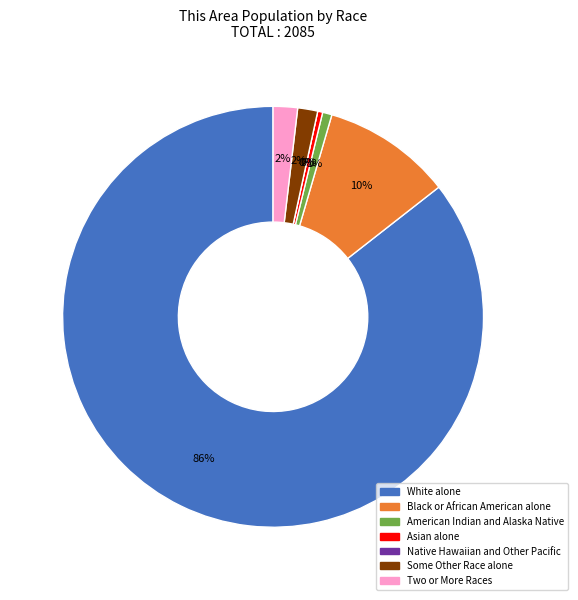

The Some Other Race alone slice represents 1% of the pie. True or false?

False